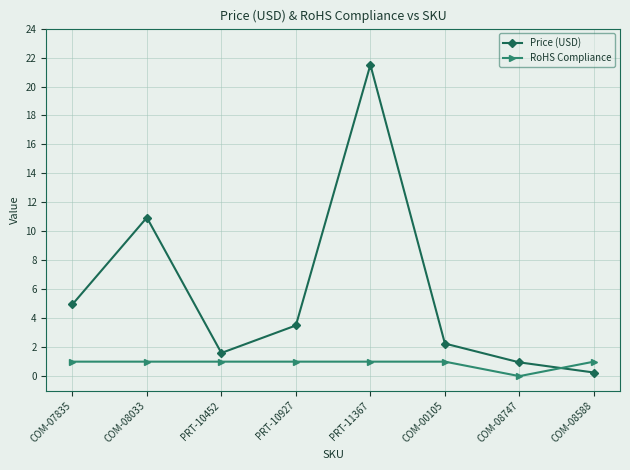

Rank the series by their maximum value, from highest to lowest.

Price (USD), RoHS Compliance